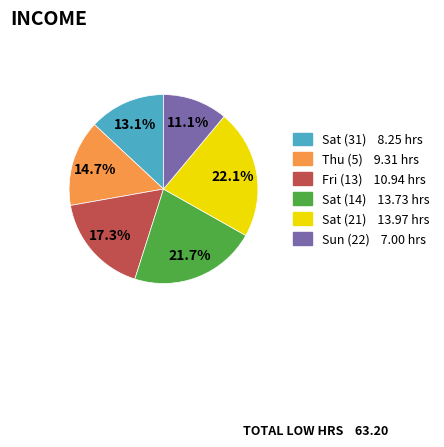

Is there a majority slice in this chart?

No